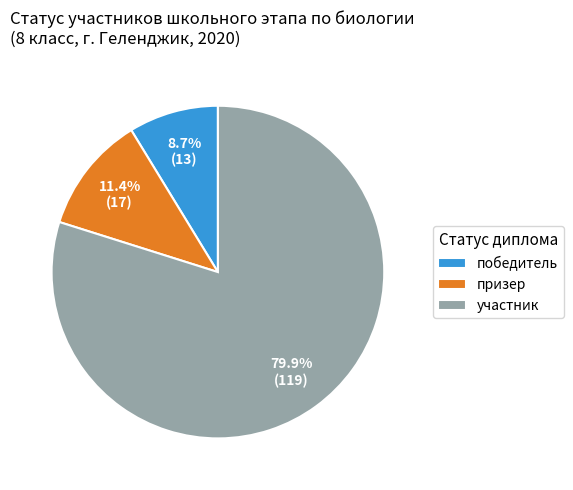

To the nearest percent, what portion does участник represent?

80%